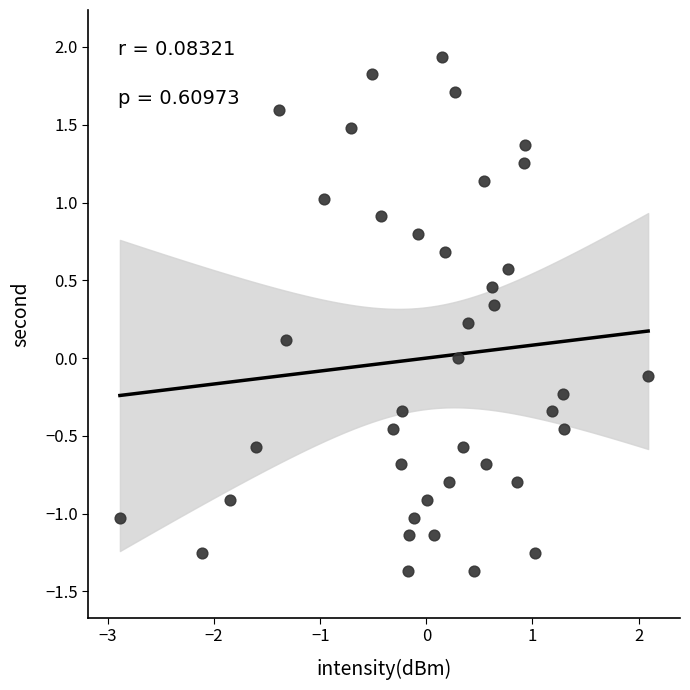

What is the range of Y values (max minus min)?

3.3